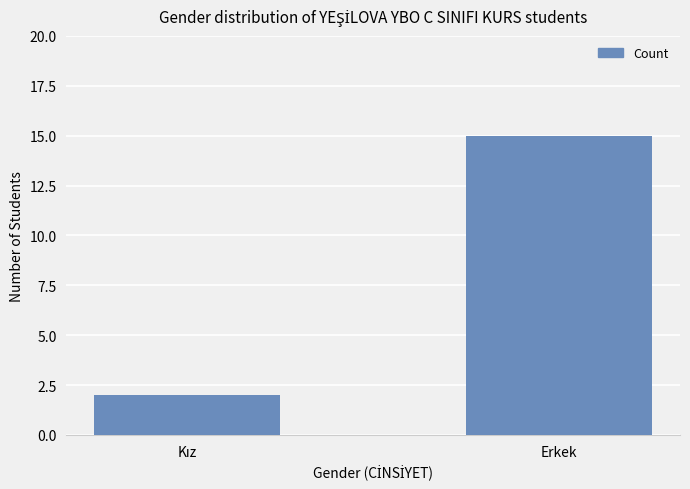

What is the difference between the maximum and minimum values?

13